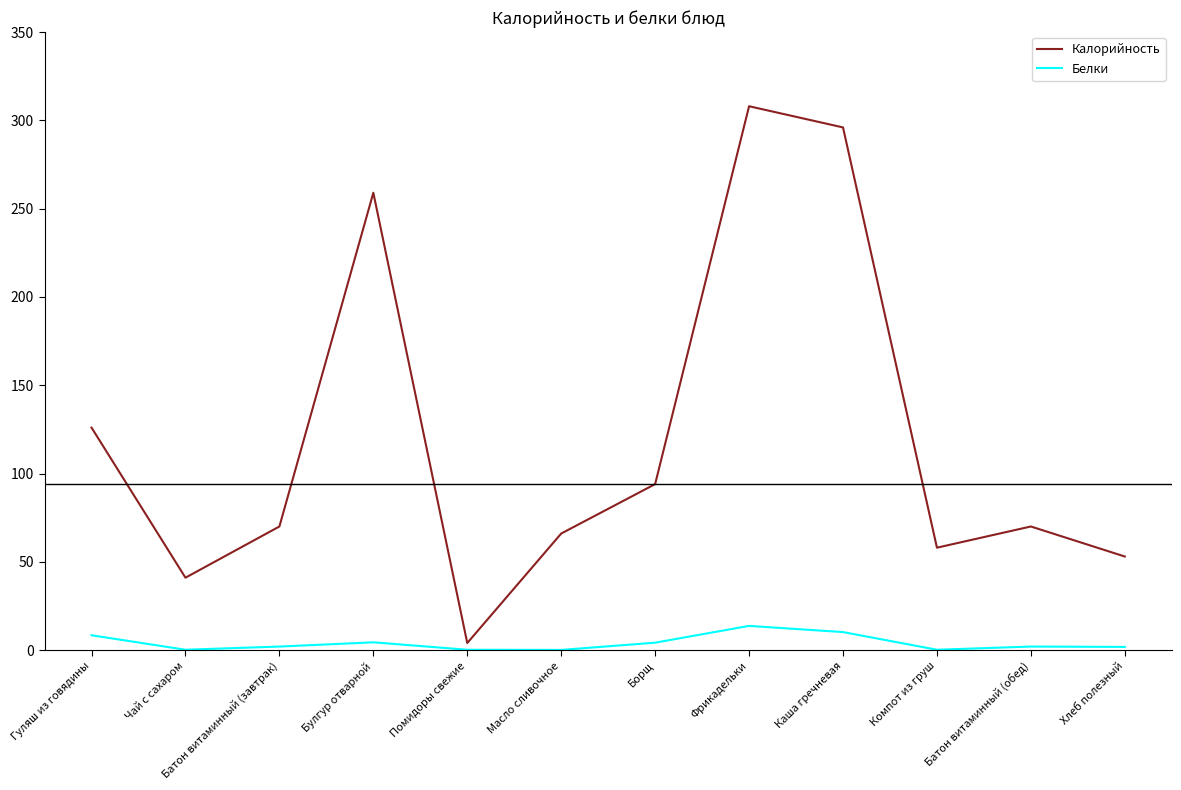

True or false: Калорийность and Белки intersect in this chart.

False